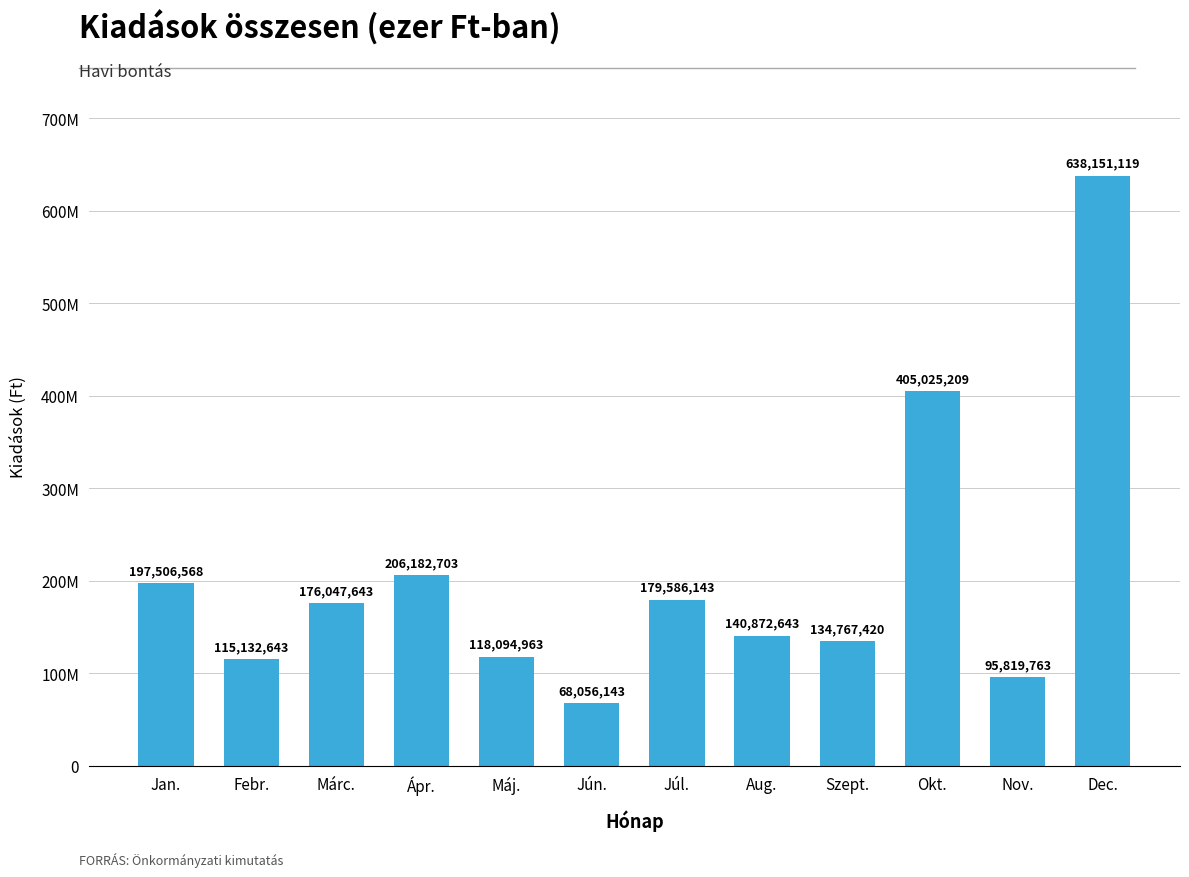

Reading right to left, list all the values displayed in this chart.

Dec.=638151119	Nov.=95819763	Okt.=405025209	Szept.=134767420	Aug.=140872643	Júl.=179586143	Jún.=68056143	Máj.=118094963	Ápr.=206182703	Márc.=176047643	Febr.=115132643	Jan.=197506568